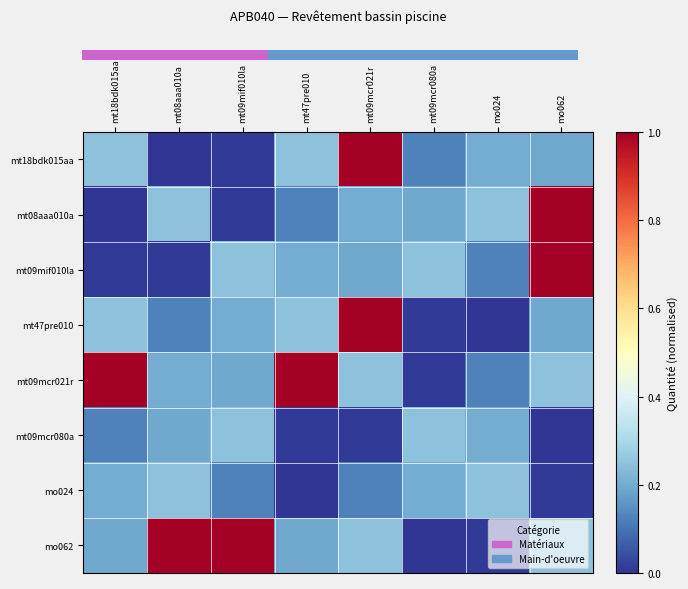

Which series has the largest range (max minus min)?

mt18bdk015aa